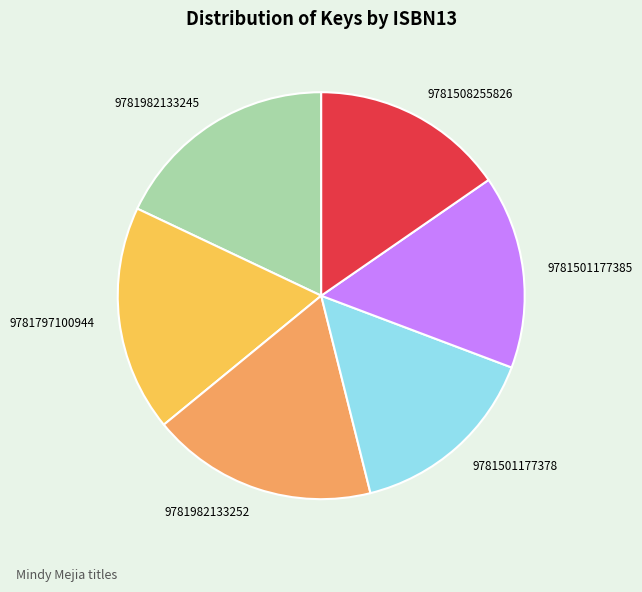

Is it true that 9781982133252 is 24% of the pie?

False